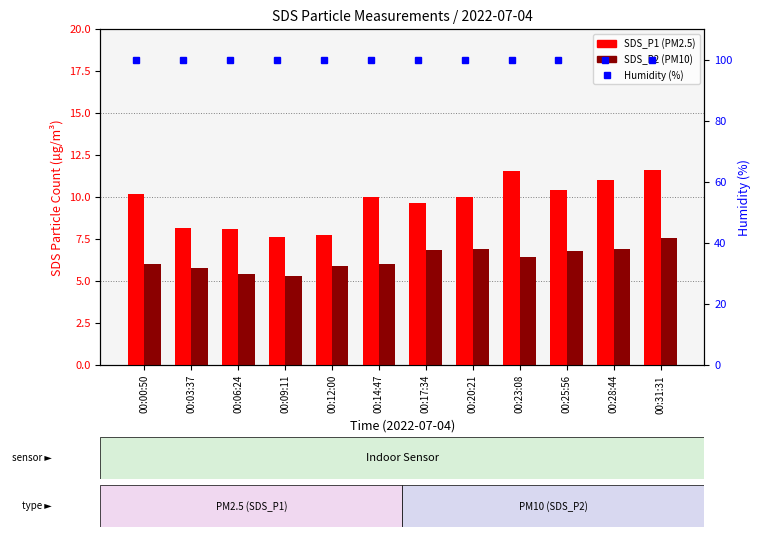

Are the bars horizontal?

No